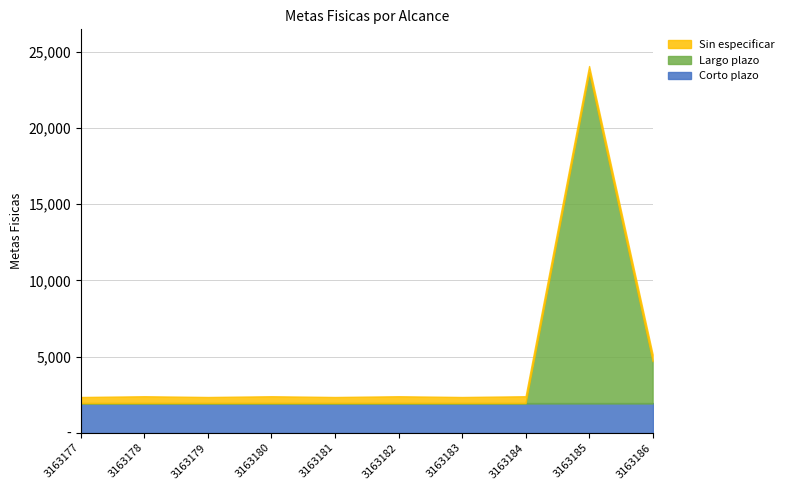

At which category is the sum across all series the highest?

3163185